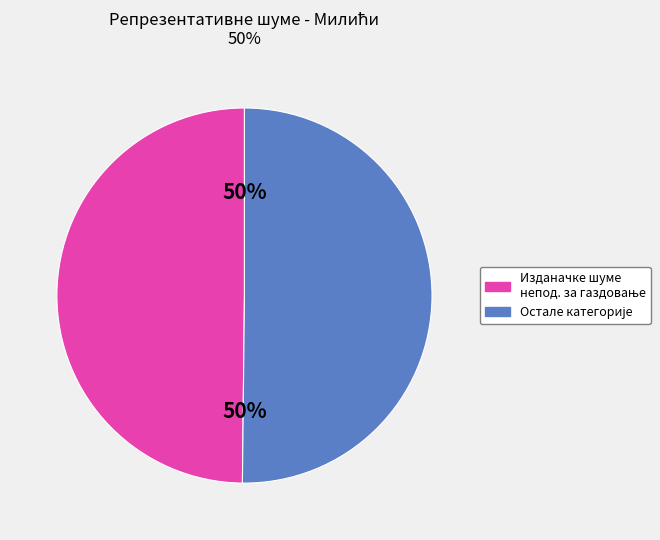

Count the number of slices in the pie.

2